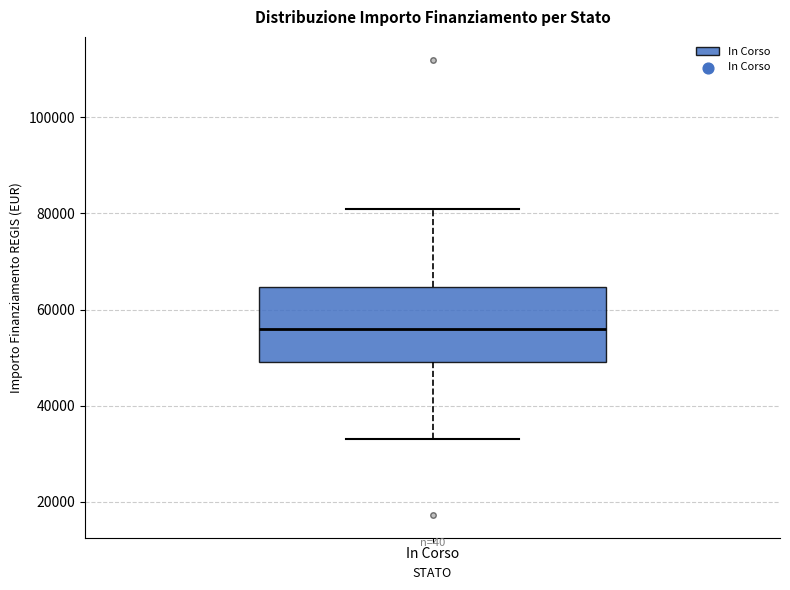

Transcribe this box plot: give where the median line is, the range the box spans, and where the two whiskers end, as read against the y-axis. The values are not printed on the chart, so give them approximately, as read against the axis.

median 56000, box 50000 to 64000, whiskers 32000 to 80000